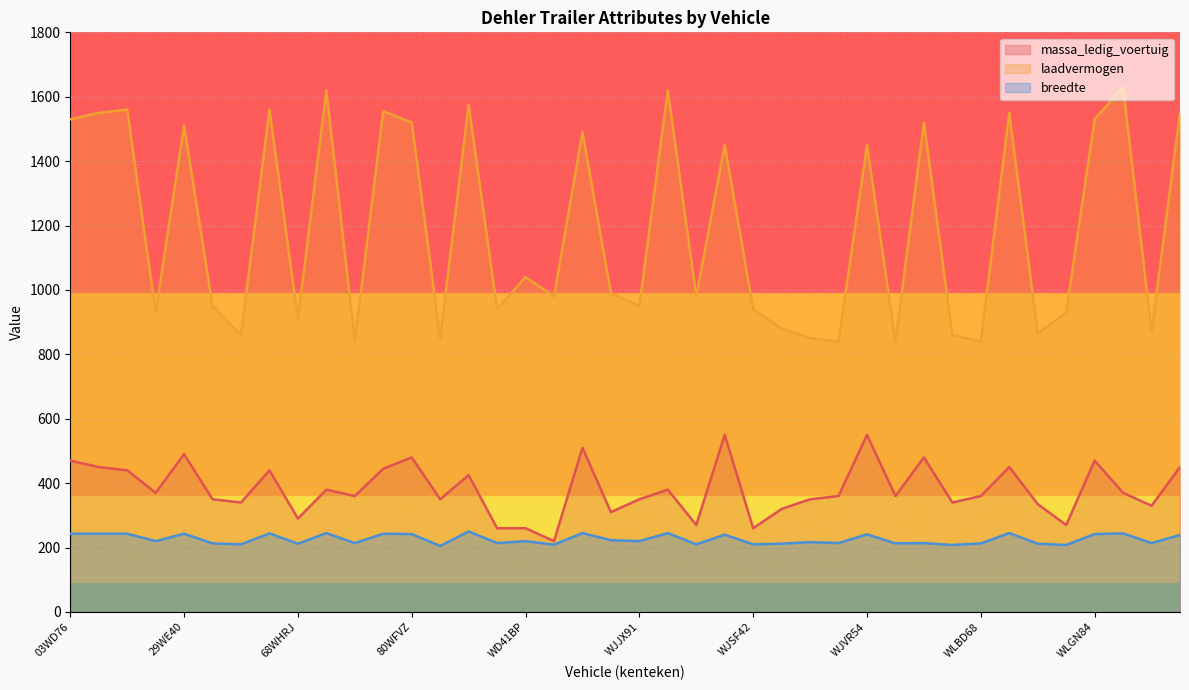

What is the label of the 14th point from the right?

WJTJ45